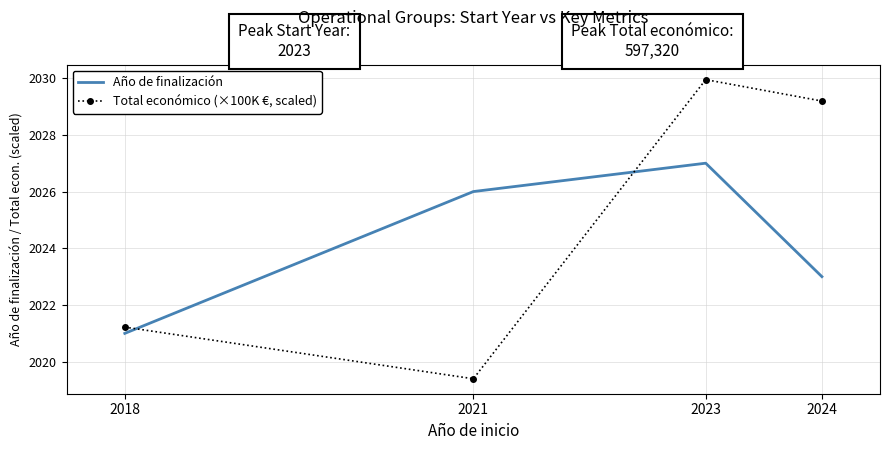

What is the difference between the Total económico (×100K €, scaled) values at 2023 and 2018?

8.7